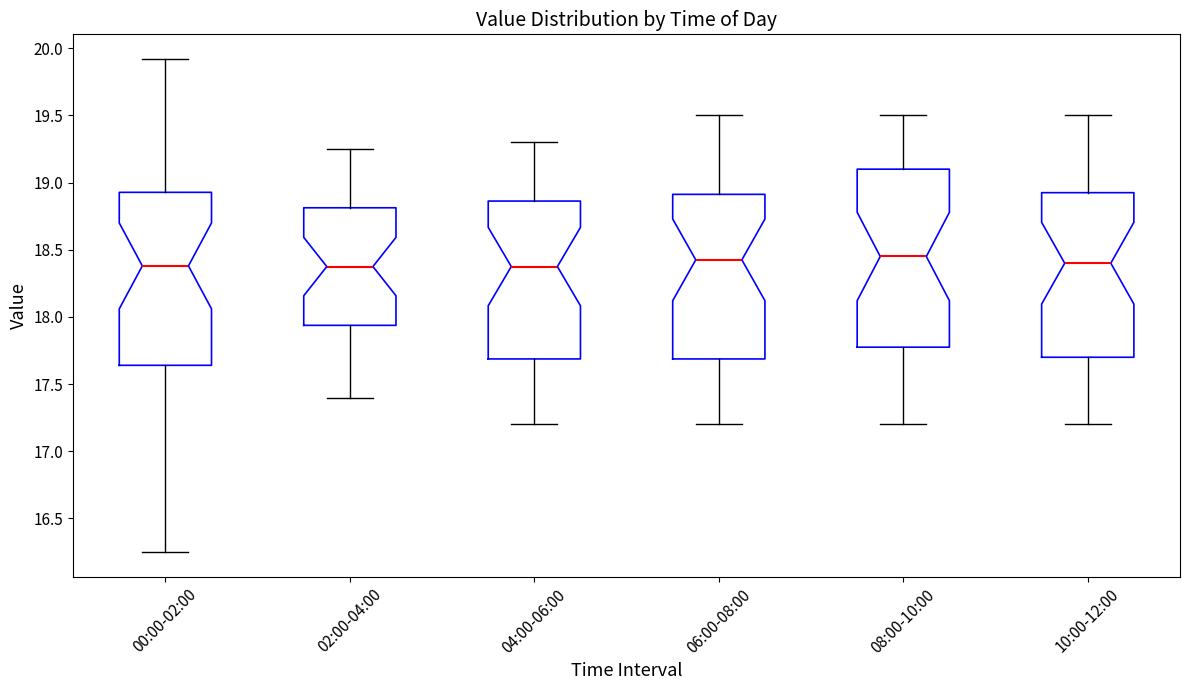

Reading left to right, read every box against the y-axis: the position of its median line, the range the box covers, and the ends of its whiskers. The values are not printed on the chart, so give them approximately, as read against the axis.

00:00-02:00: median 18.40, box 17.65 to 18.95, whiskers 16.25 to 19.90
02:00-04:00: median 18.40, box 17.95 to 18.80, whiskers 17.40 to 19.25
04:00-06:00: median 18.40, box 17.70 to 18.85, whiskers 17.20 to 19.30
06:00-08:00: median 18.45, box 17.70 to 18.90, whiskers 17.20 to 19.50
08:00-10:00: median 18.45, box 17.80 to 19.10, whiskers 17.20 to 19.50
10:00-12:00: median 18.40, box 17.70 to 18.95, whiskers 17.20 to 19.50